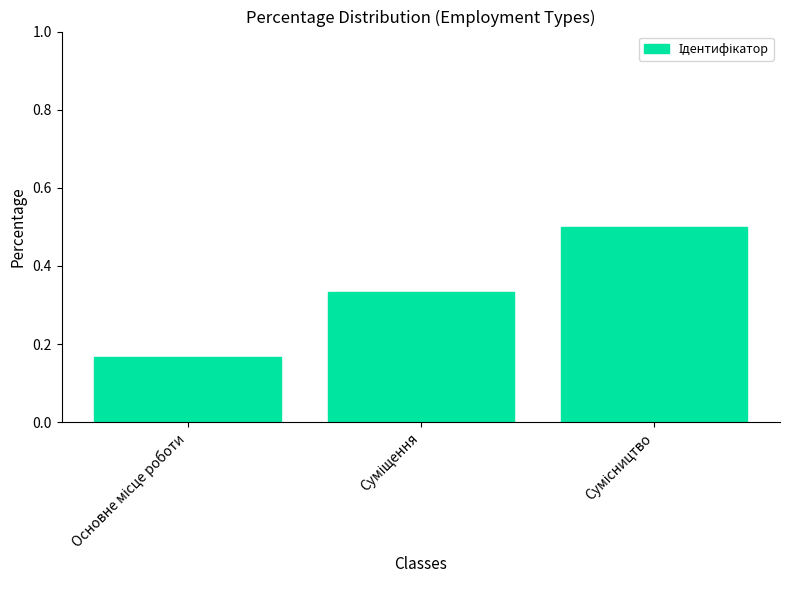

What is the sum of all values?

1.0